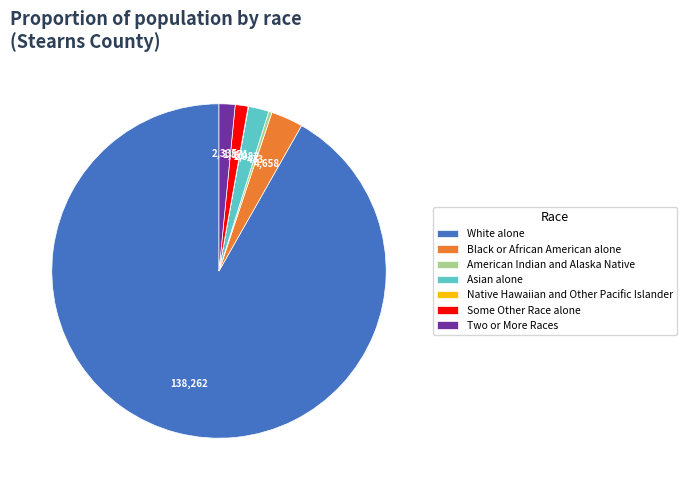

Is it true that Black or African American alone is 3% of the pie?

True